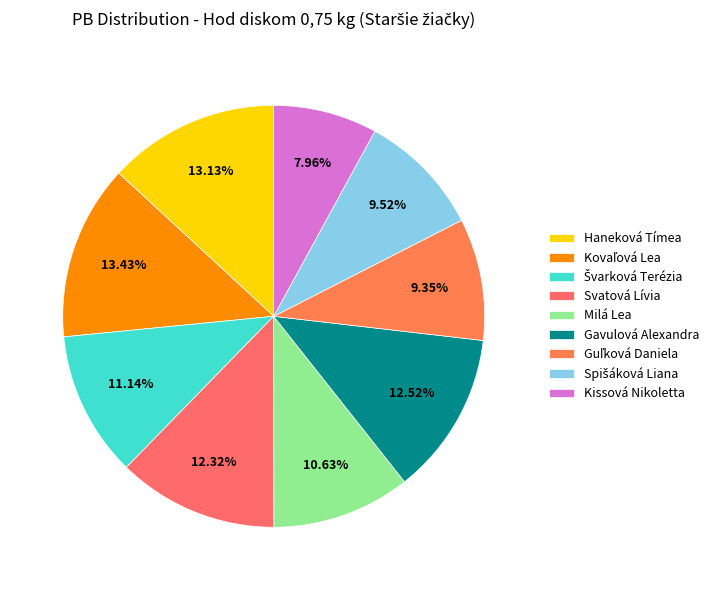

What percentage is NOT represented by Haneková Tímea?

86.9%